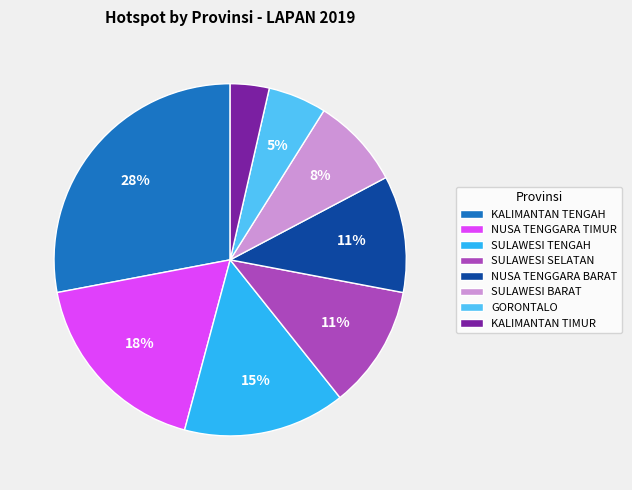

Which has a higher value, GORONTALO or SULAWESI BARAT?

SULAWESI BARAT